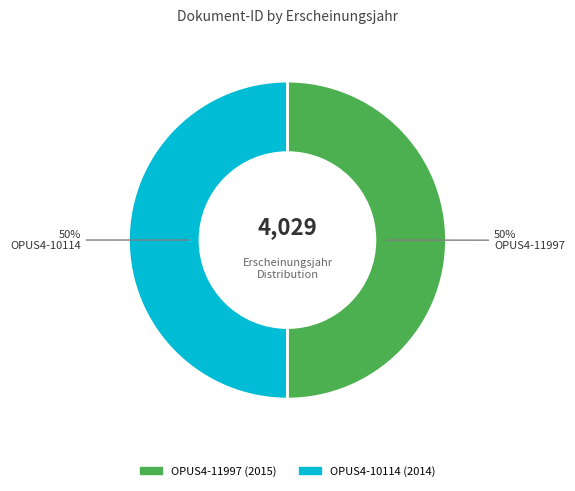

Do OPUS4-10114 and OPUS4-11997 together represent more than half of the pie?

Yes